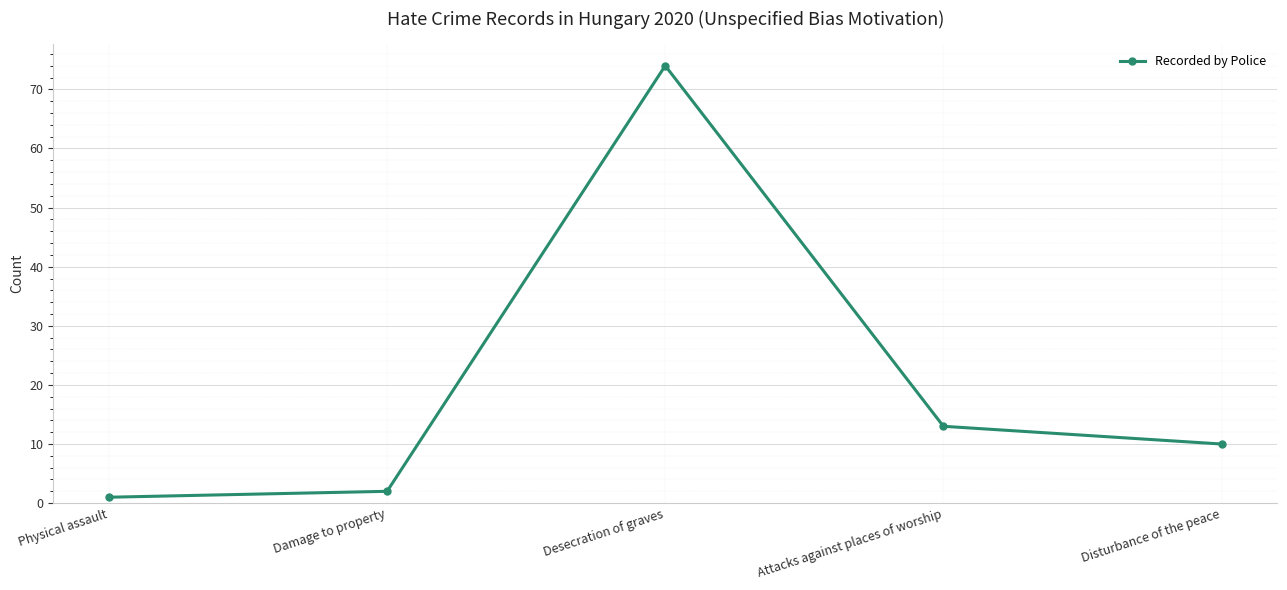

Count the number of categories in the chart.

5